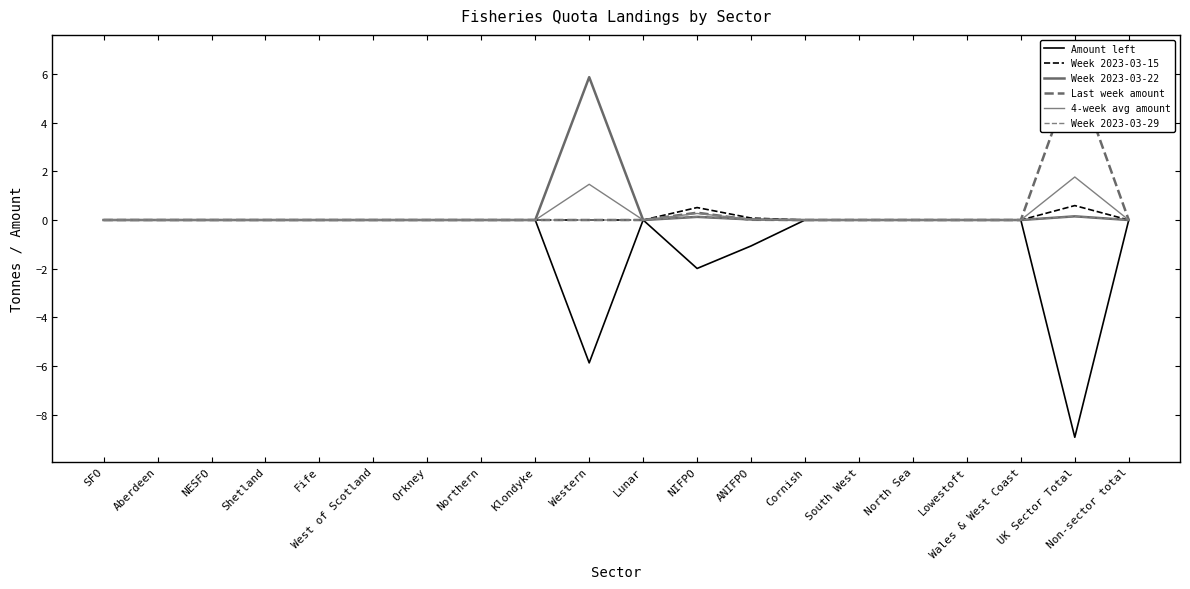

What is the smallest value displayed?

-8.9